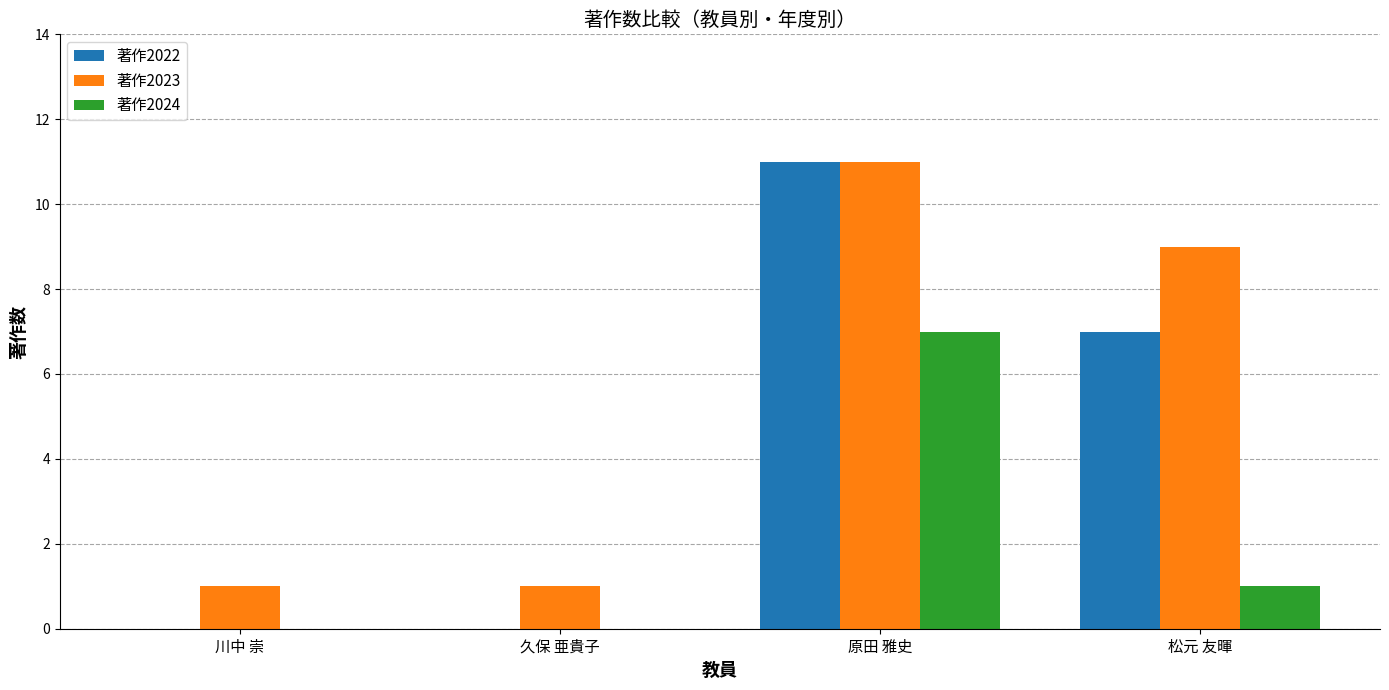

Which series has the largest total across all categories?

著作2023